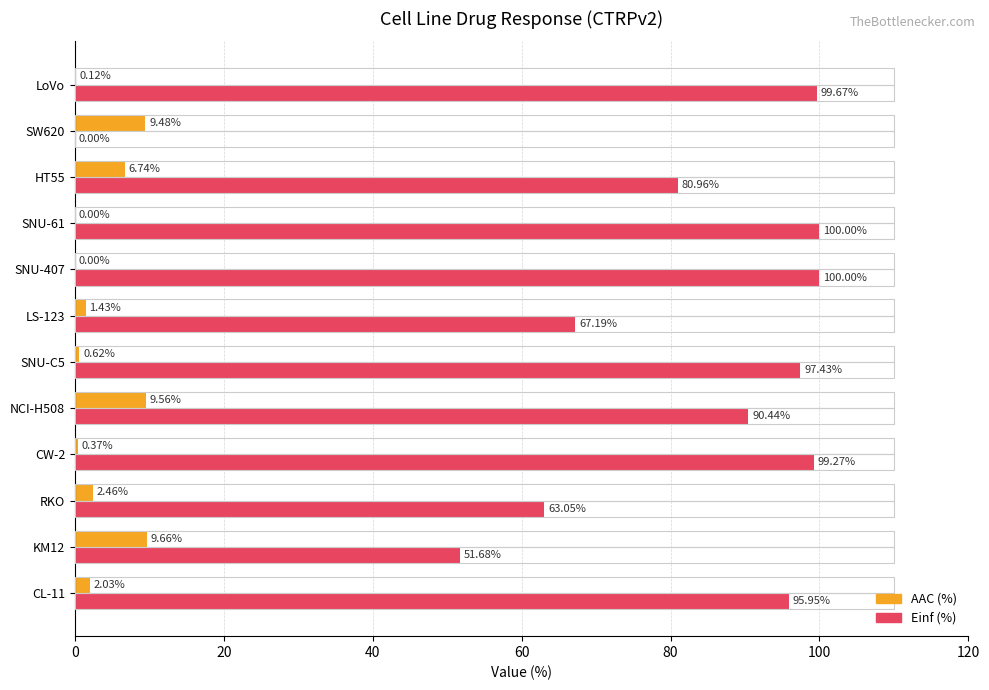

Where is AAC (%) nearest to the value 4?

RKO